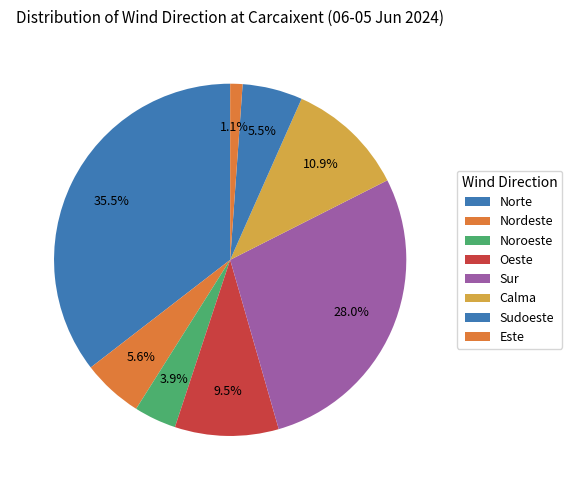

How many slices are in this pie chart?

8